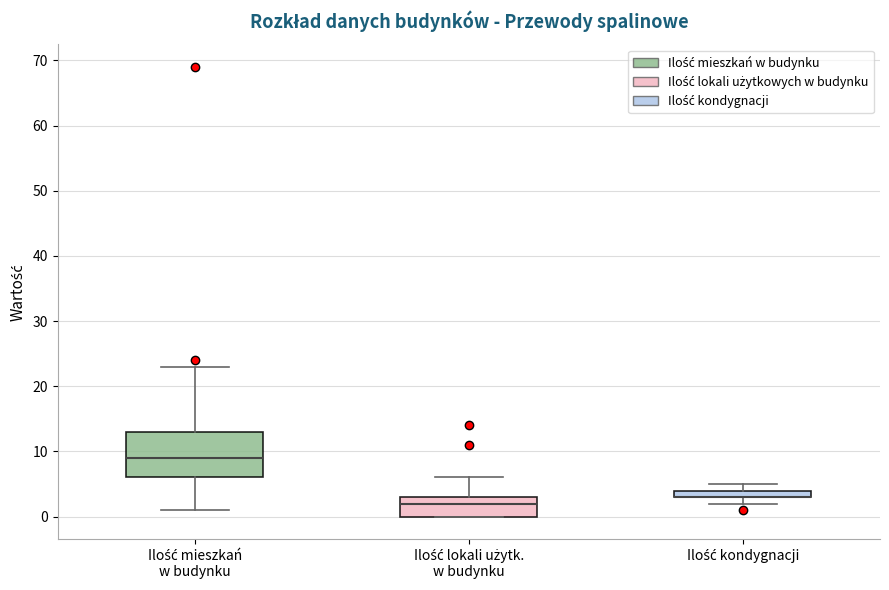

Which box is the tallest, from its lower edge to its upper edge?

Ilość mieszkań w budynku